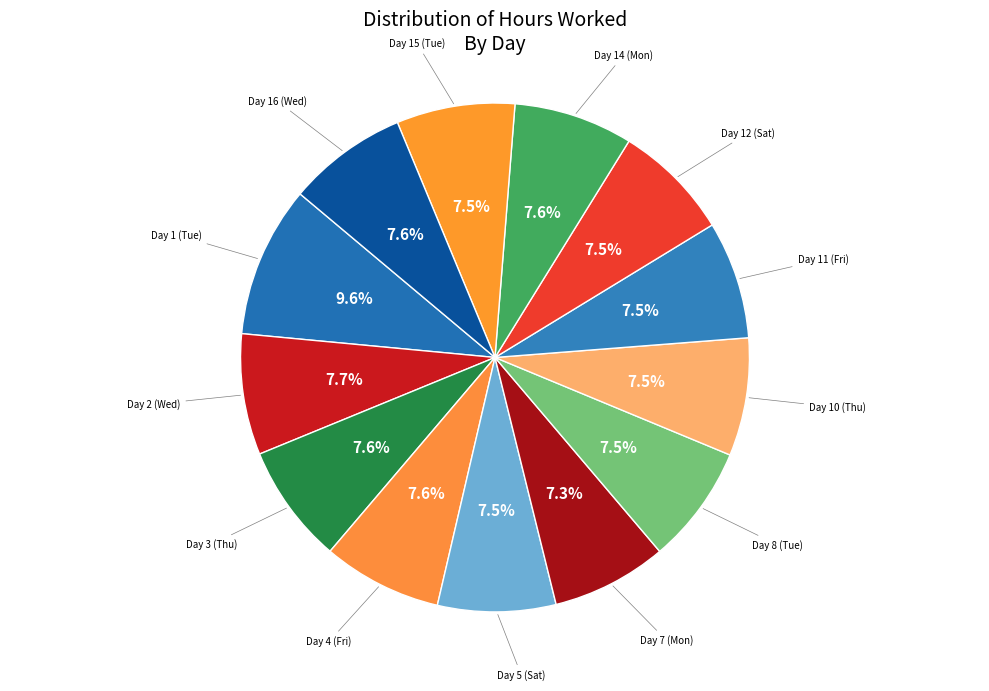

How many segments does this pie chart have?

13